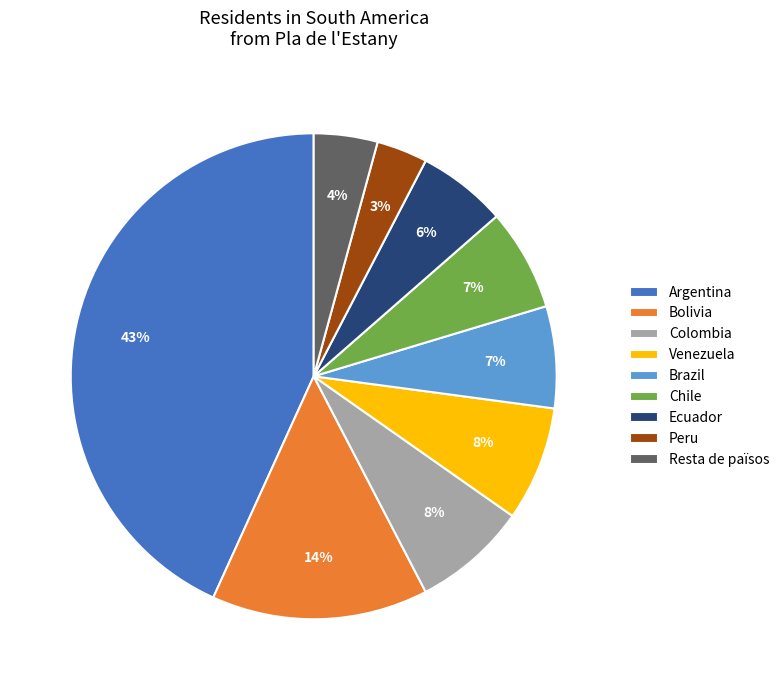

Combined, do Venezuela and Colombia account for over 50%?

No